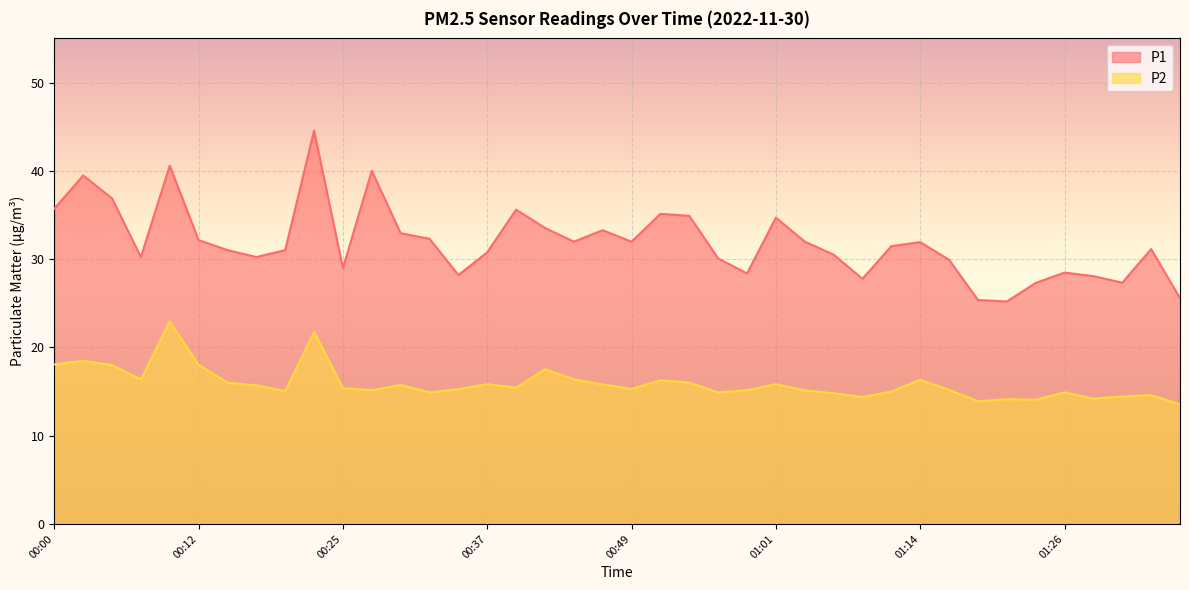

Which series has the largest total across all categories?

P1